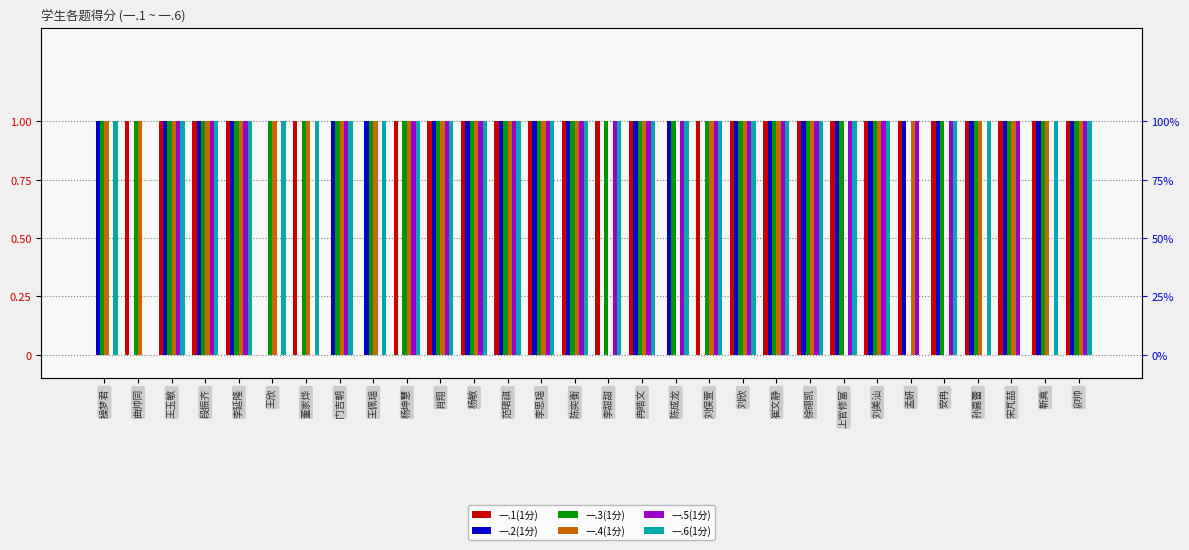

What is the label of the 7th bar from the right?

刘美汕